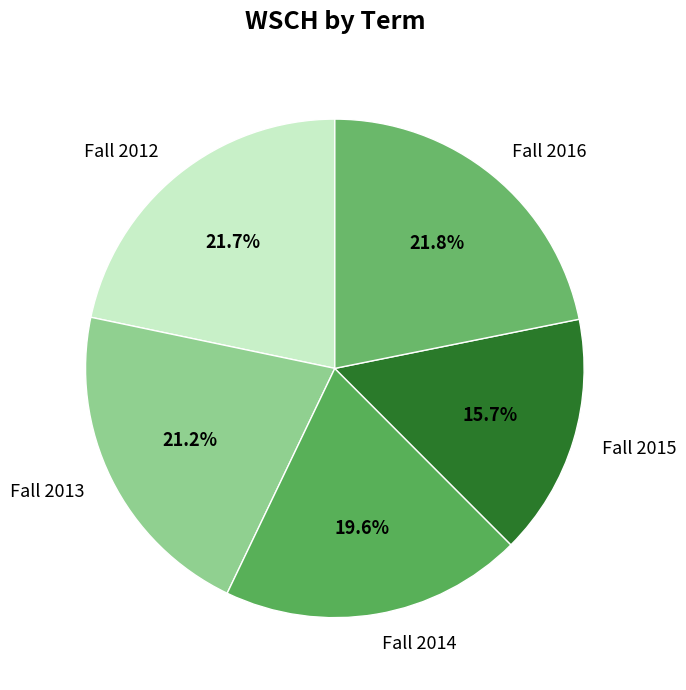

Between Fall 2012 and Fall 2013, which is larger?

Fall 2012